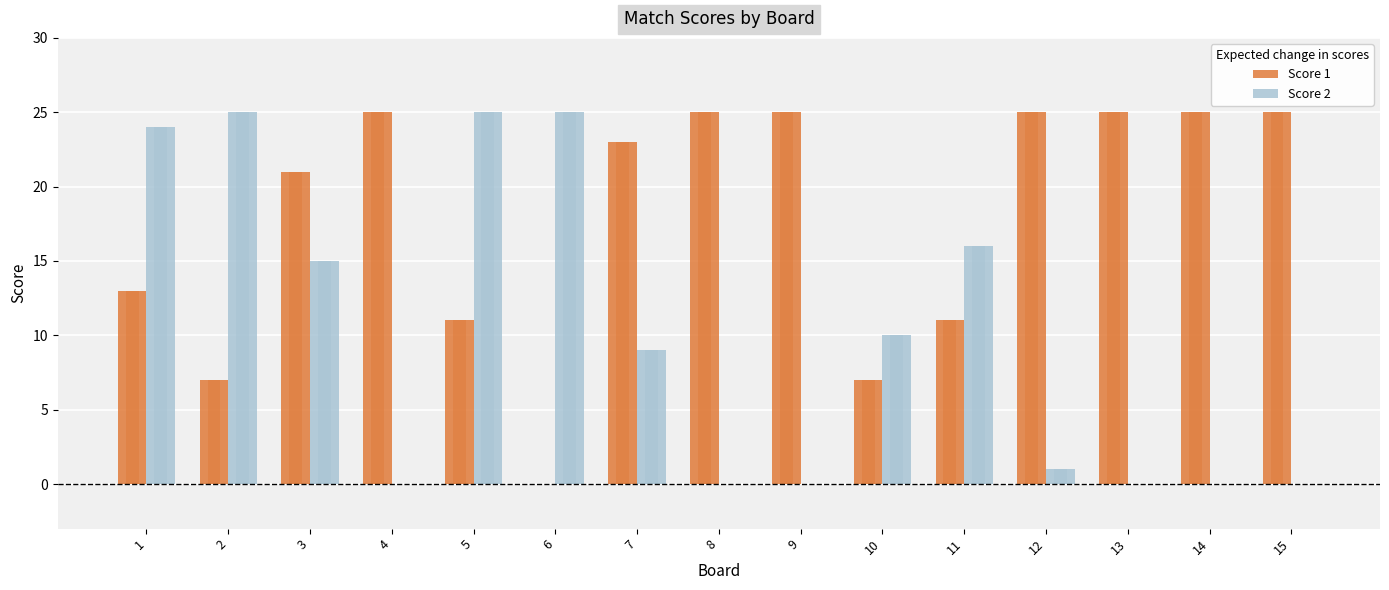

What is the value of the Score 2 bar at the 3rd from the left?

15